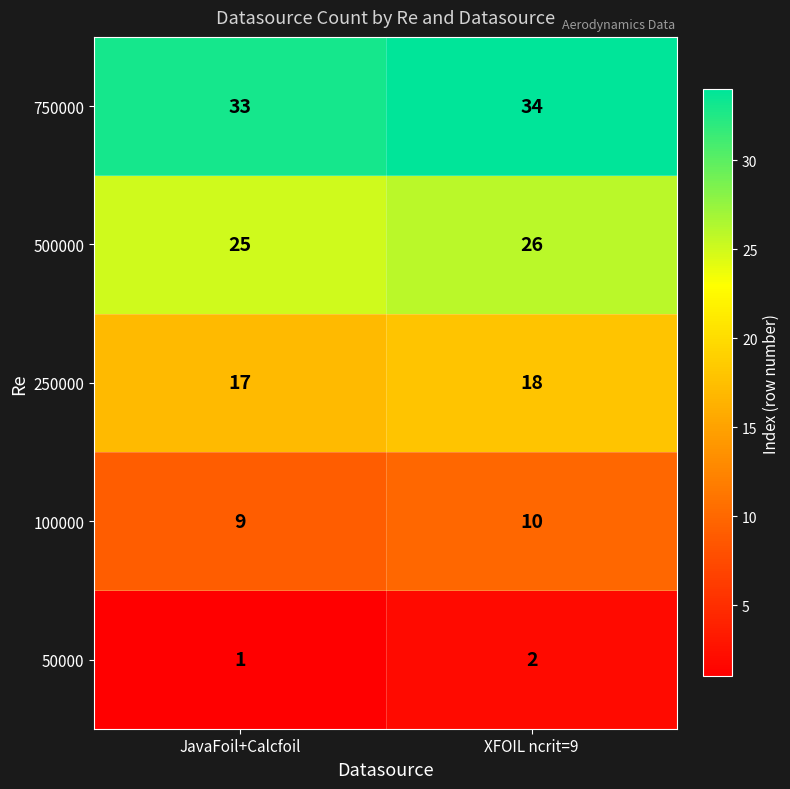

What is the greatest value displayed?

34